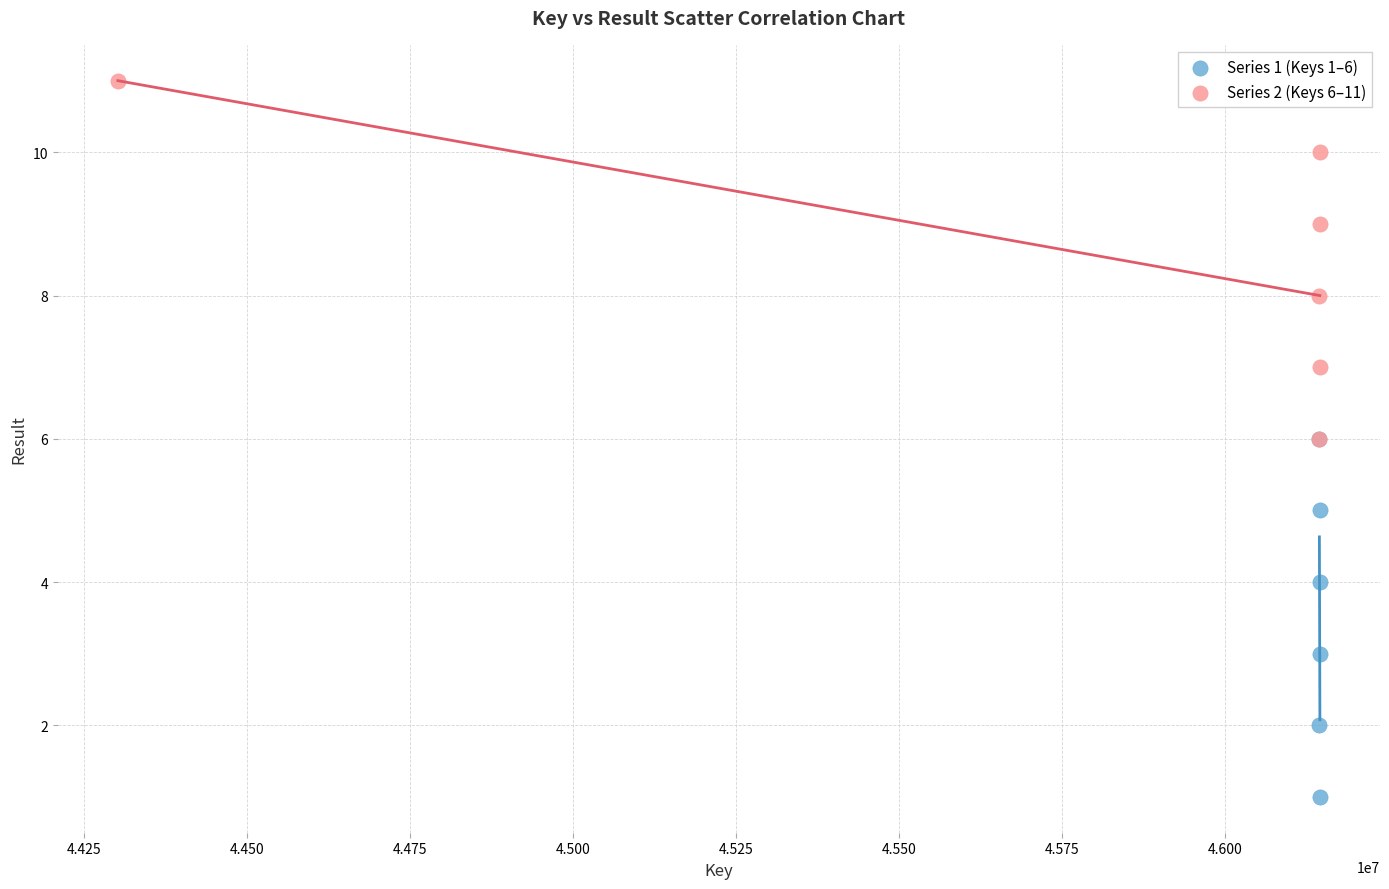

Which series contains the lowest Y value?

Series 1 (Keys 1–6)